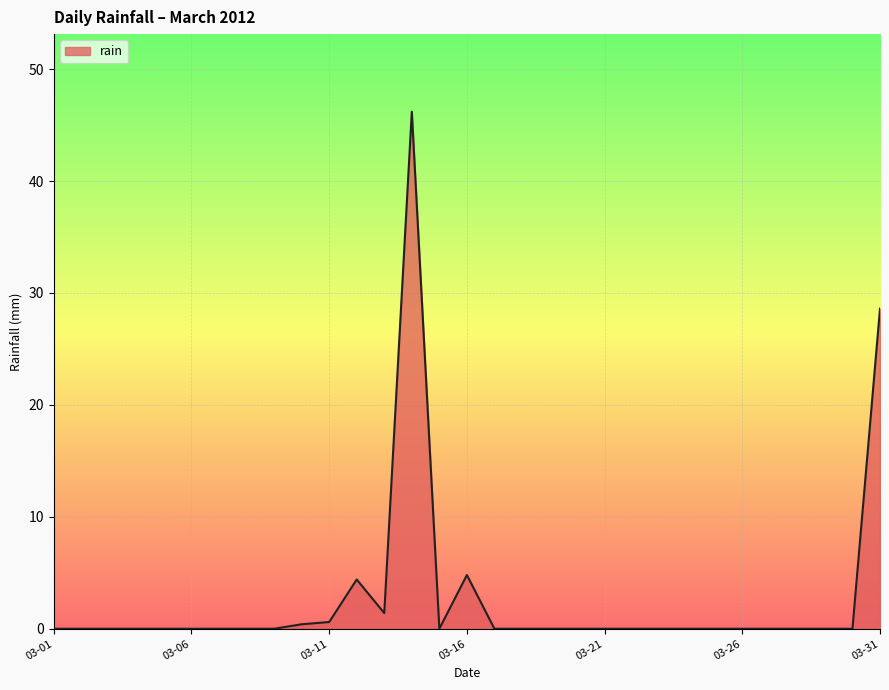

What is the greatest value displayed?

46.2